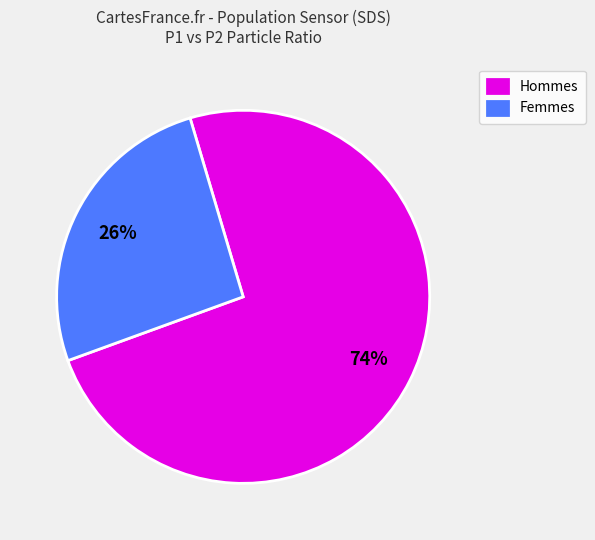

How many slices are in this pie chart?

2